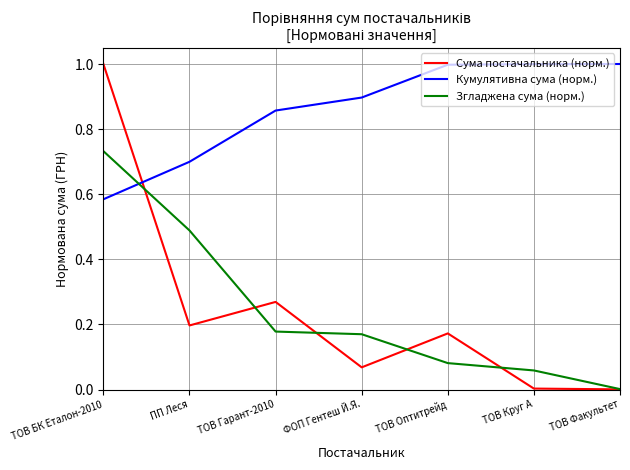

True or false: Кумулятивна сума (норм.) and Згладжена сума (норм.) intersect in this chart.

True